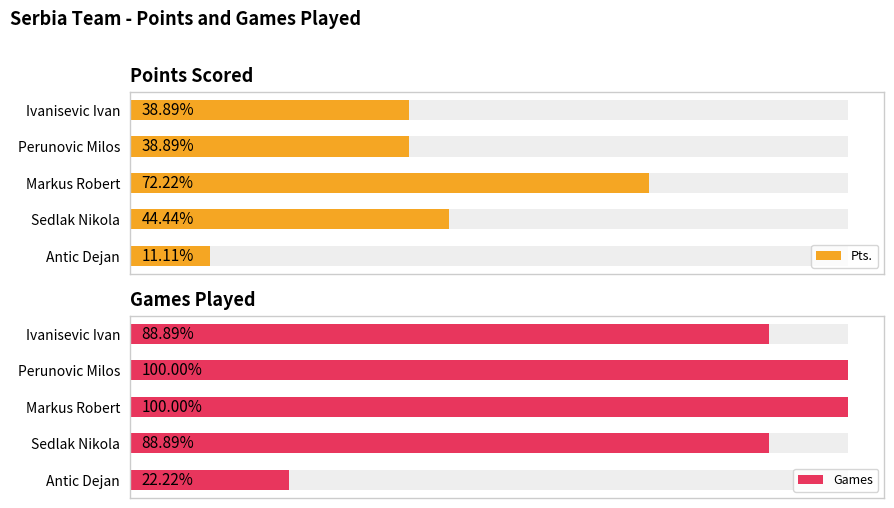

Reading right to left, extract all data points from this chart.

Pts.: 1.0	4.0	6.5	3.5	3.5
Games: 2.0	8.0	9.0	9.0	8.0